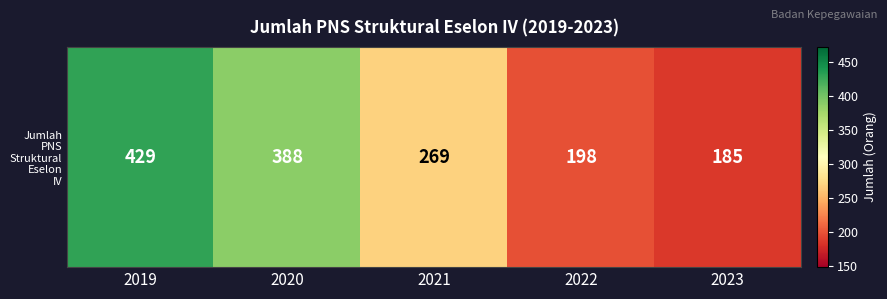

Is it true that the value at 2022 is 198?

True